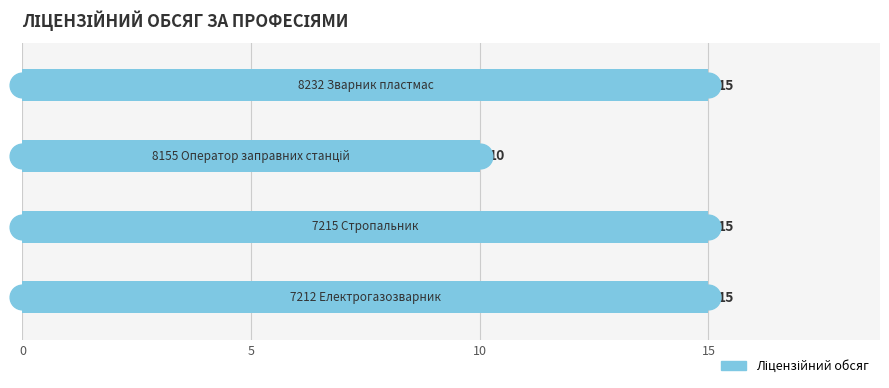

What is the sum of all values?

55